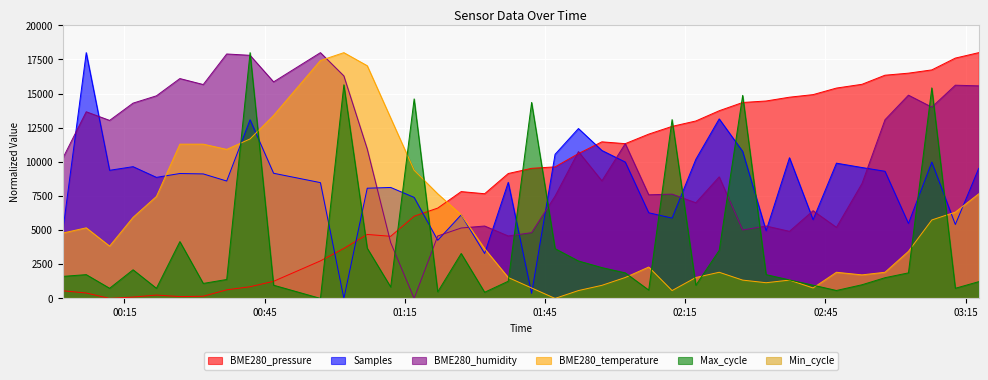

What is the difference between the second highest and second lowest values in the Max_cycle series?

15193.5